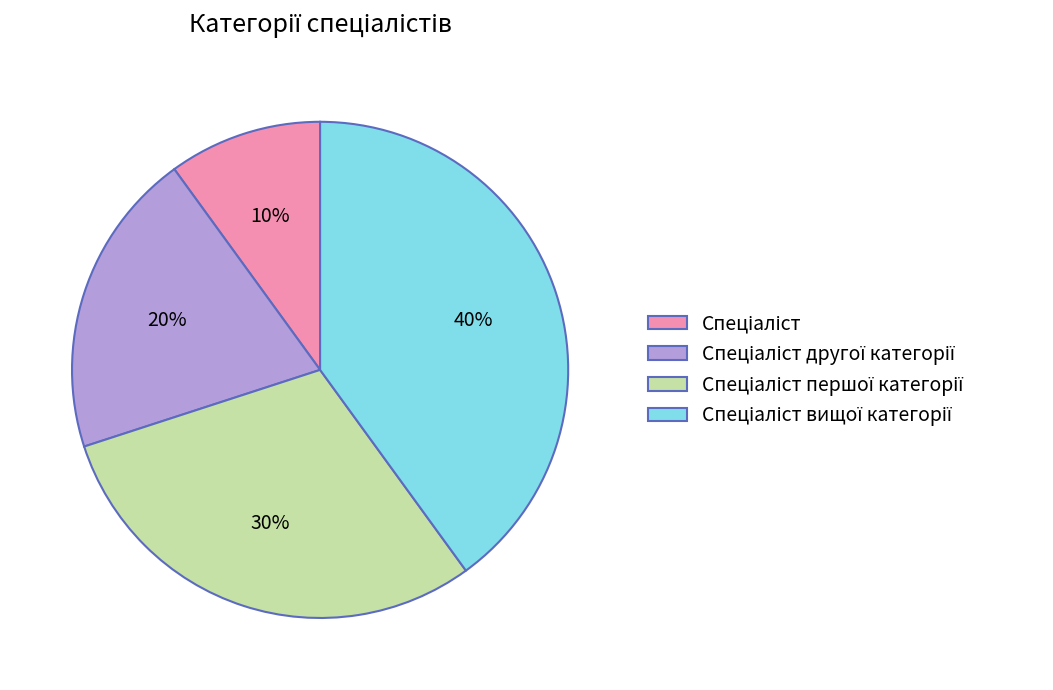

Is there any slice that represents more than half of the pie?

No